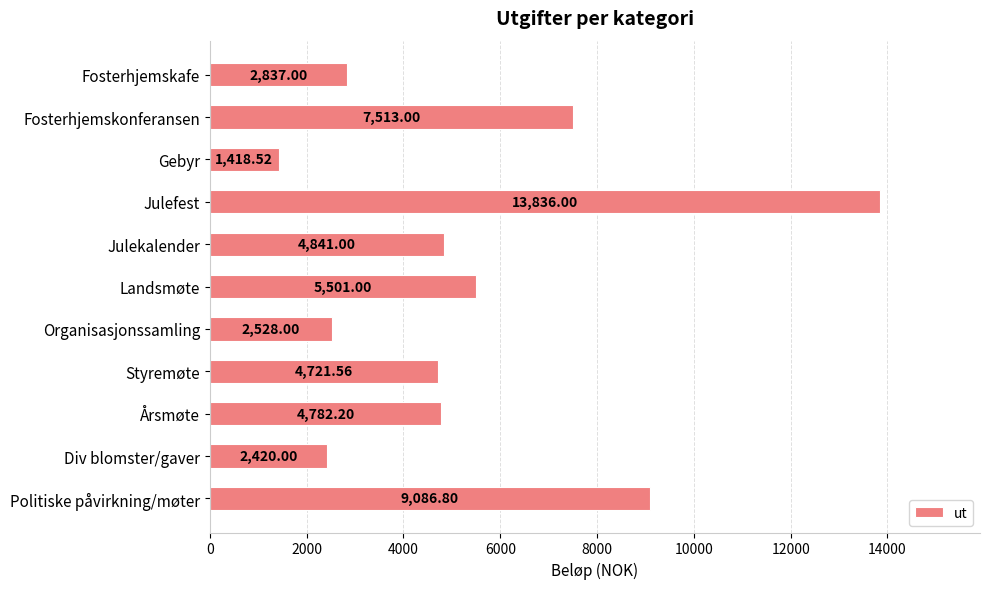

Does the chart contain stacked bars?

No